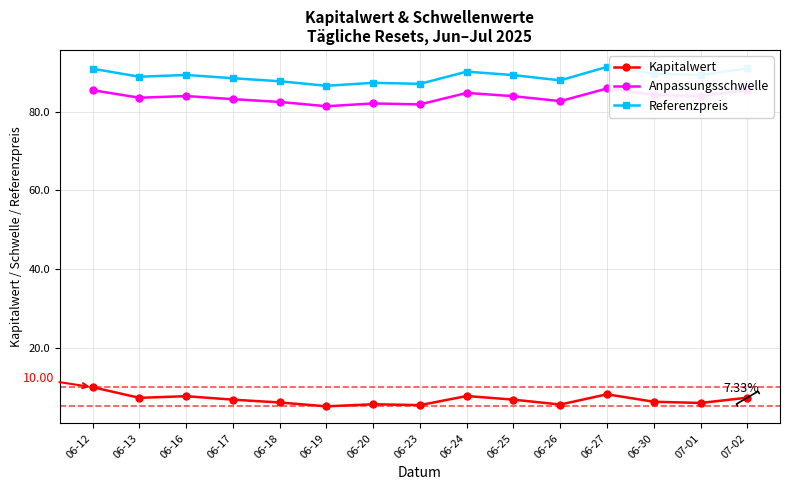

Rank the series at 06-23 from highest to lowest value.

Referenzpreis, Anpassungsschwelle, Kapitalwert